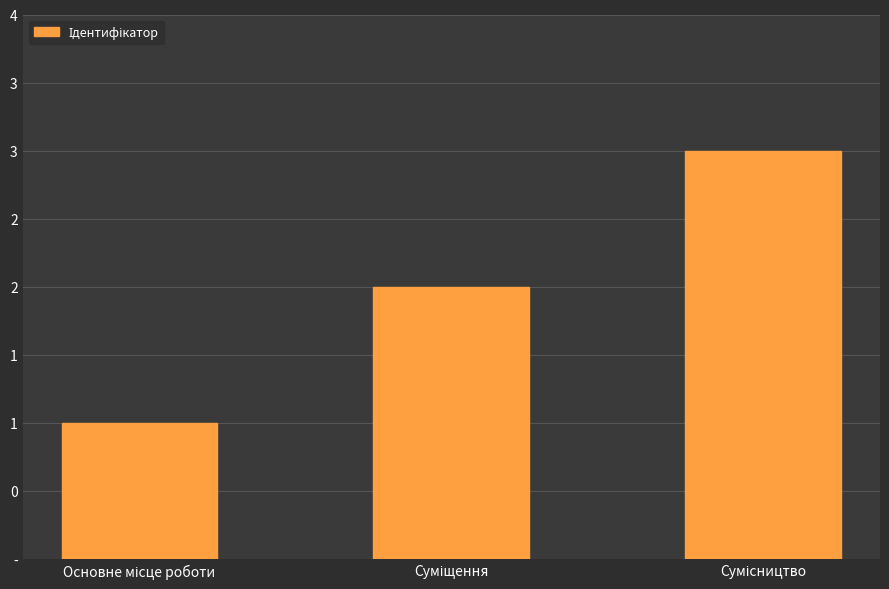

The chart shows a value of 4 at Суміщення. True or false?

False